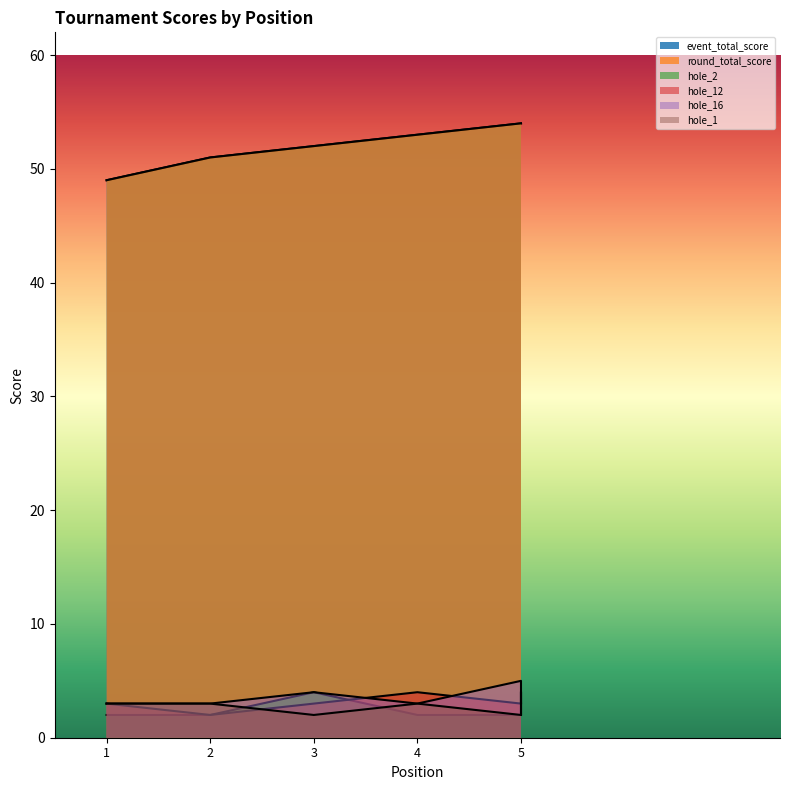

What is the difference between the second highest and minimum values in the hole_2 series?

2